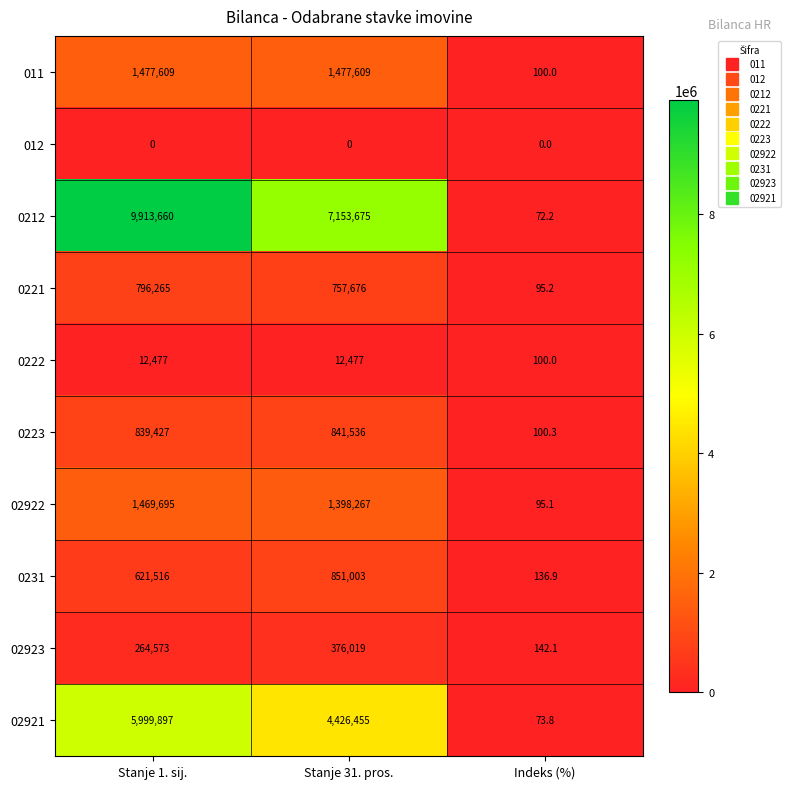

What is the maximum value shown in the chart?

9913660.0